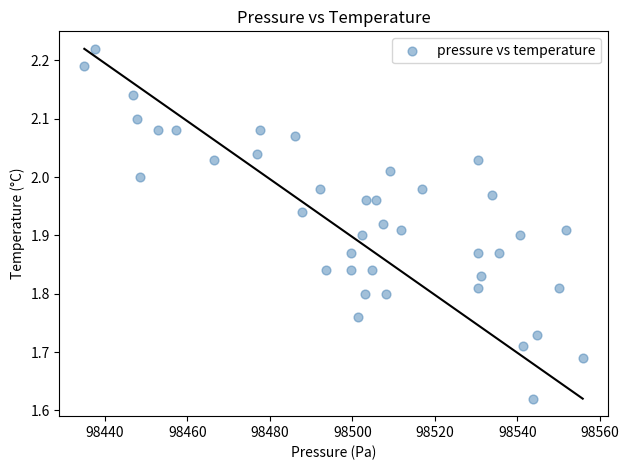

What is the range of X values (max minus min)?

120.8